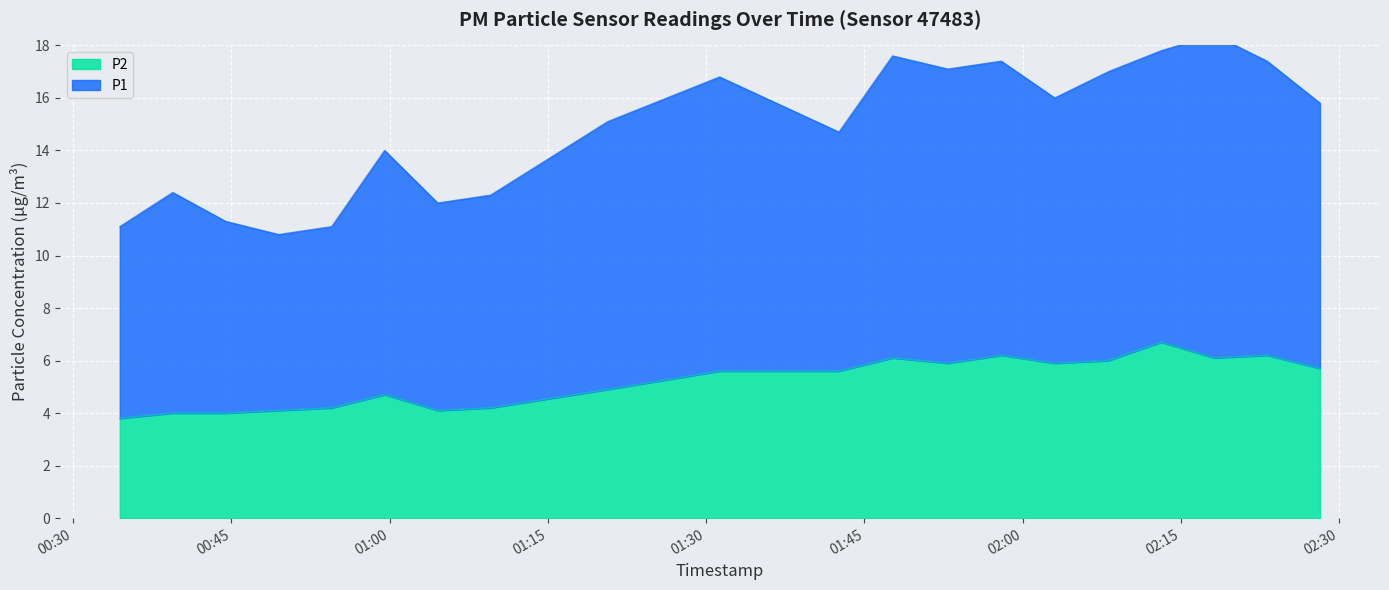

Which series has the widest spread of values?

P1